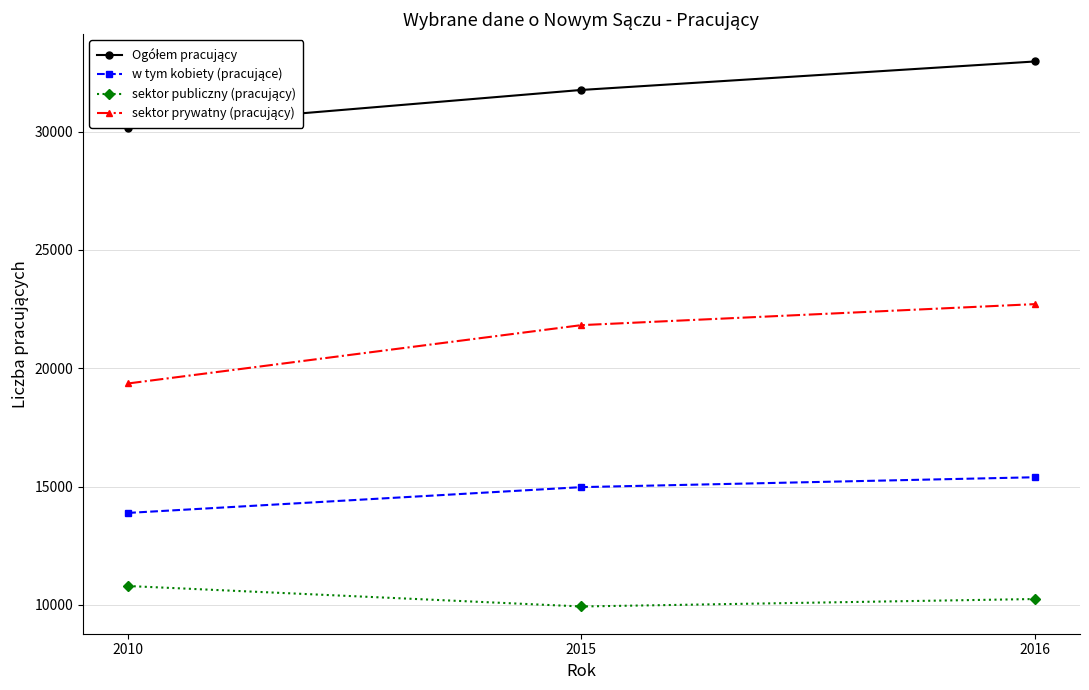

Read the sektor prywatny (pracujący) value at 2016, to the nearest 100.

22700